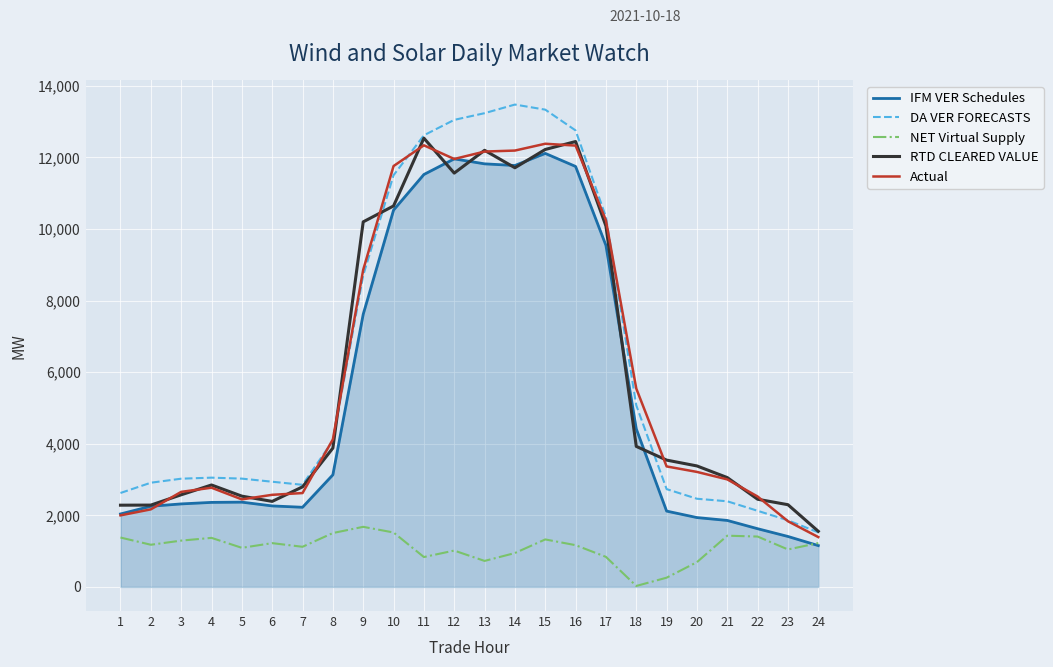

Read the IFM VER Schedules value at 8.

3130.8